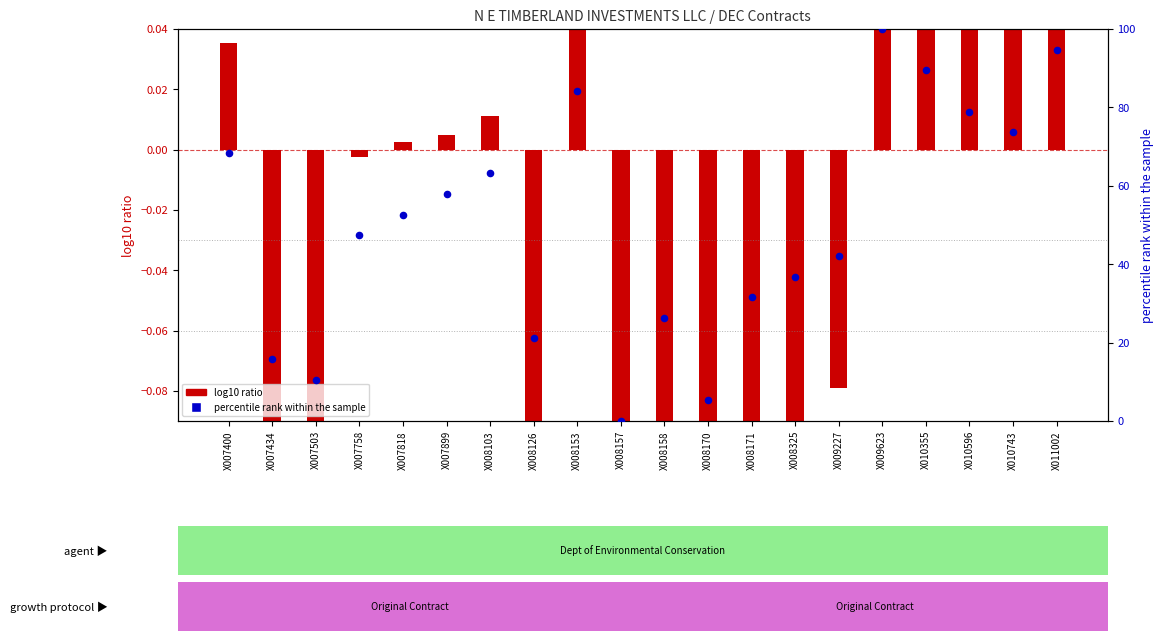

Which series reaches the minimum Y coordinate?

log10 ratio